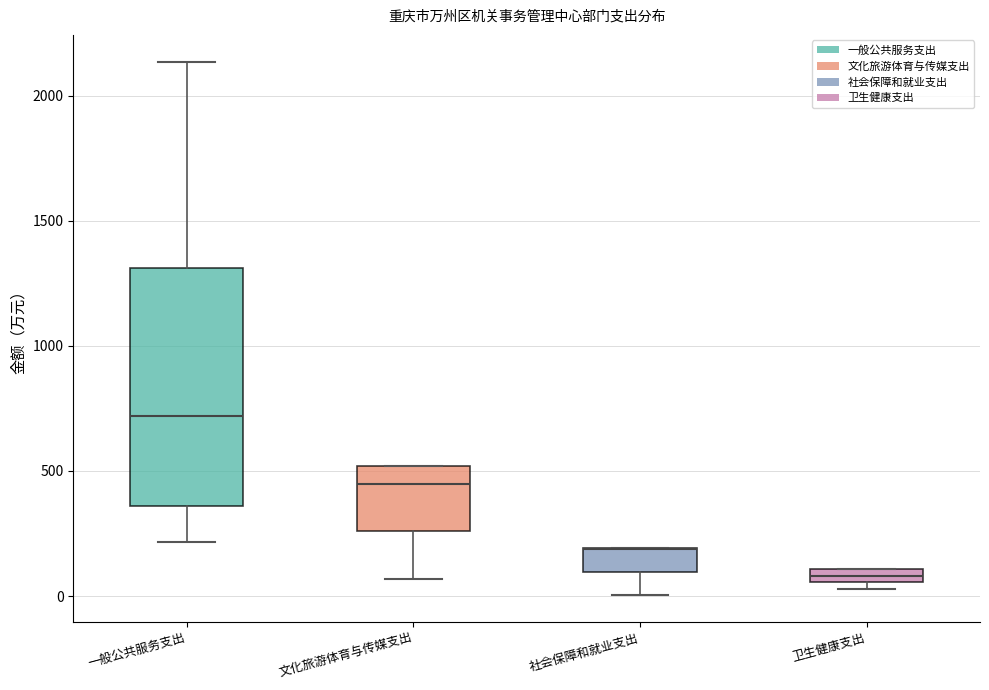

Where does the lower whisker of the box for 一般公共服务支出 end on the y-axis? The values are not printed on the chart, so give them approximately, as read against the axis.

200